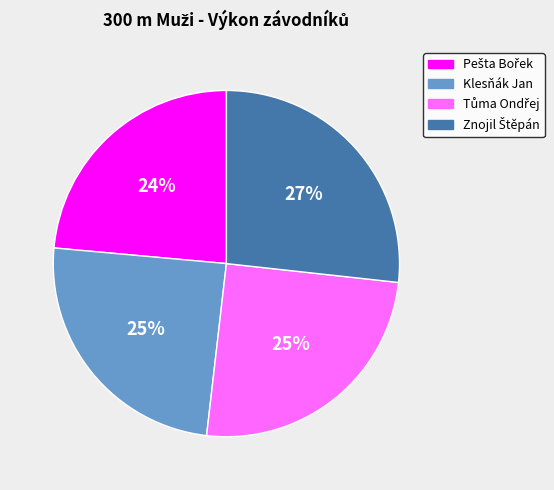

Is there any slice that represents more than half of the pie?

No